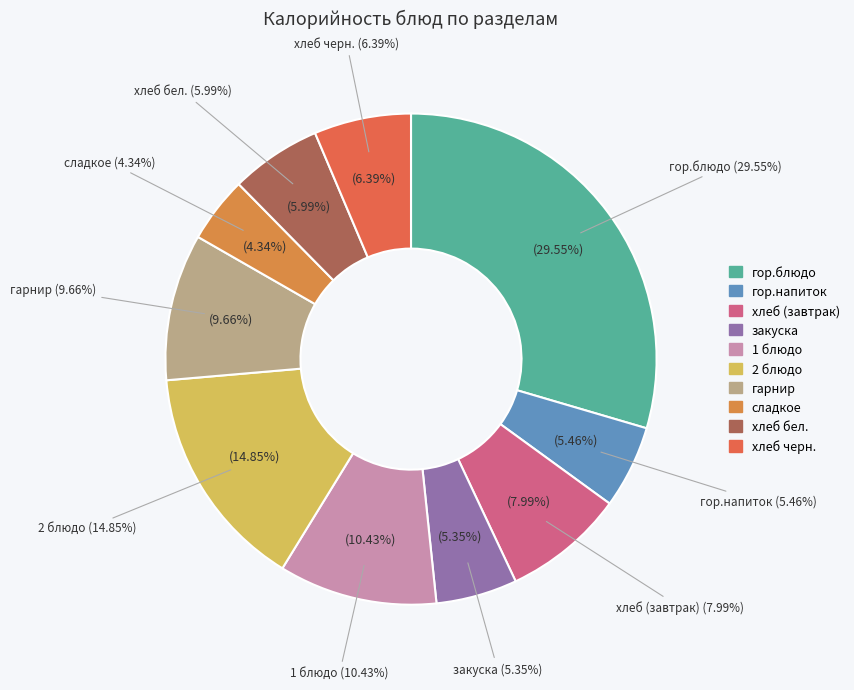

Which slice is the smallest?

сладкое